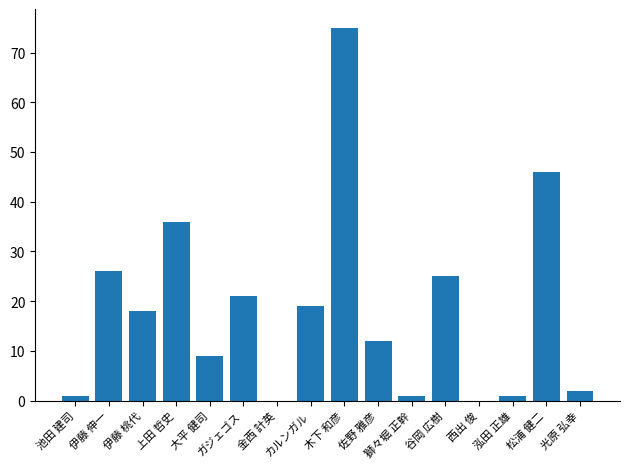

What is the sum of all values?

292